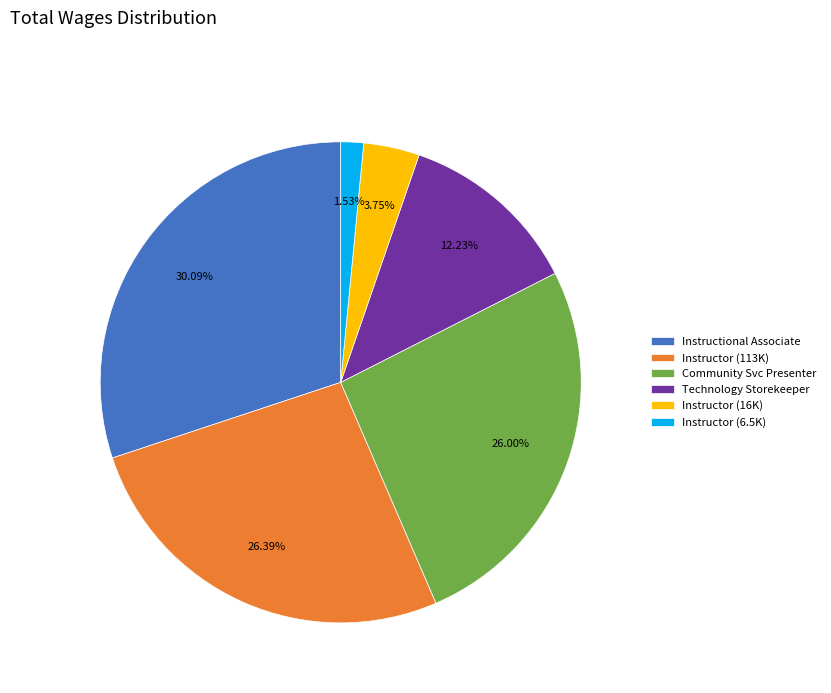

Combined, do Instructor (113K) and Technology Storekeeper account for over 50%?

No